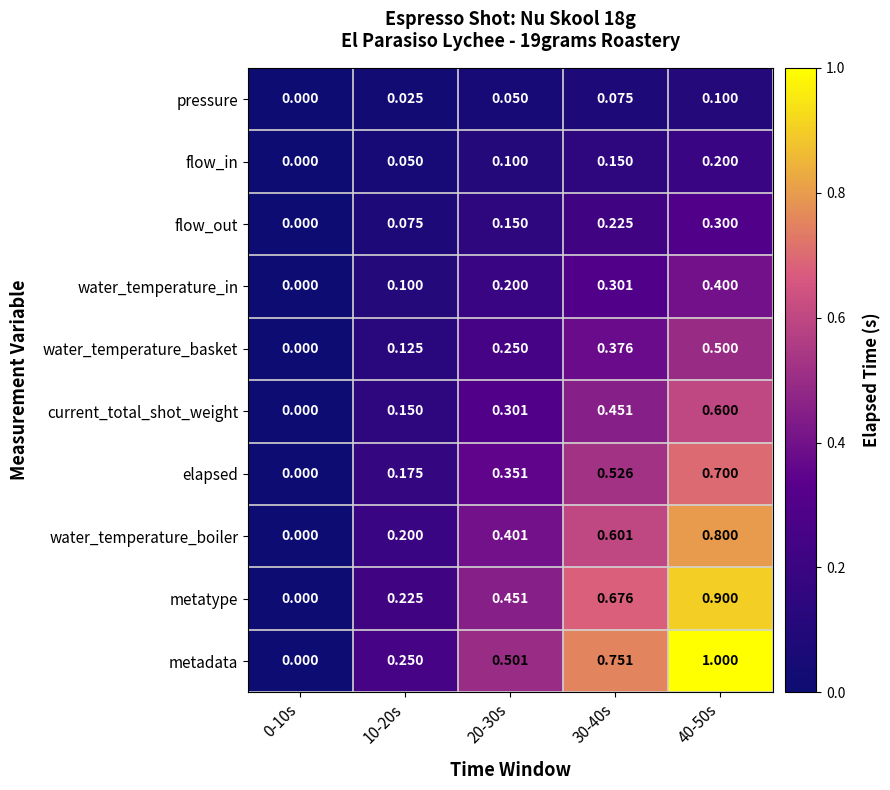

Which series has the widest spread of values?

metadata